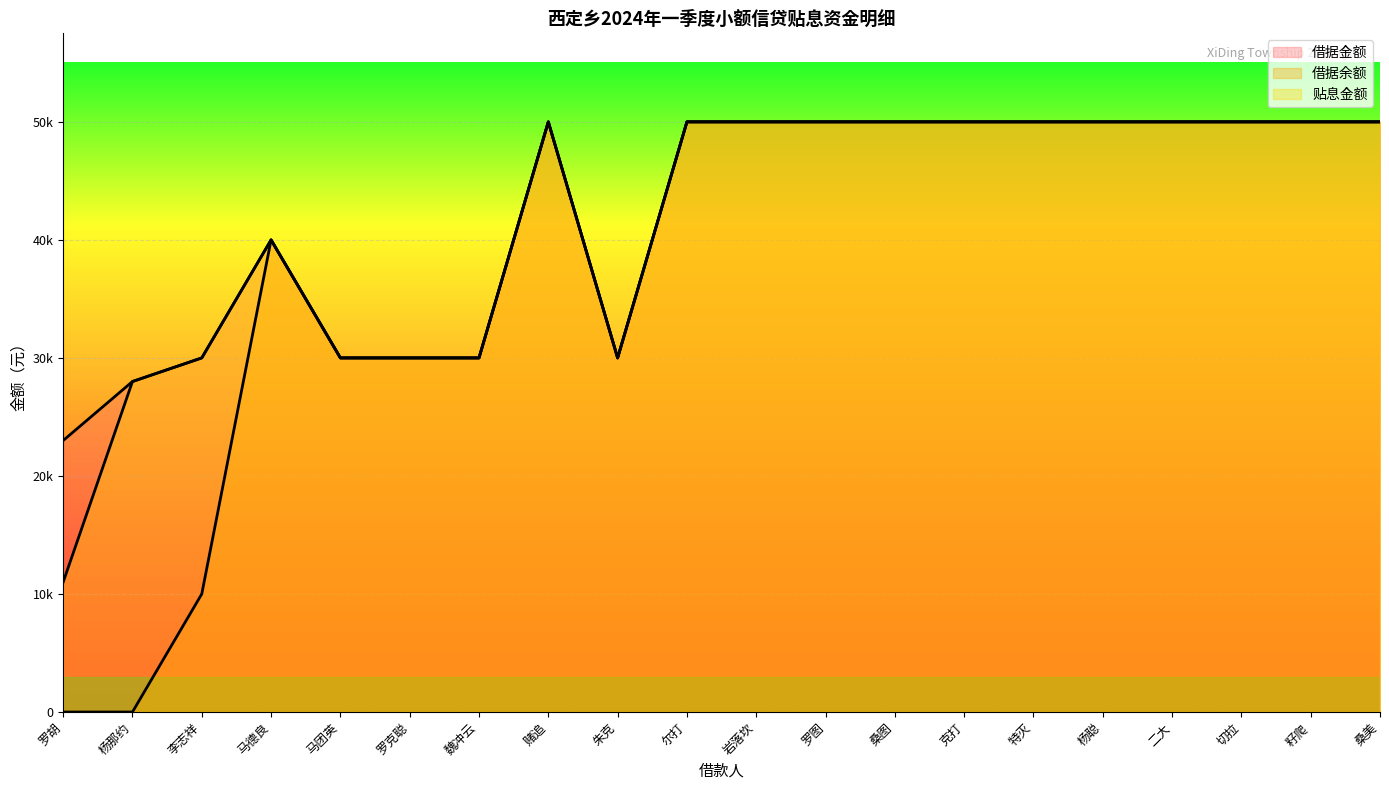

Which series has the widest spread of values?

借据余额